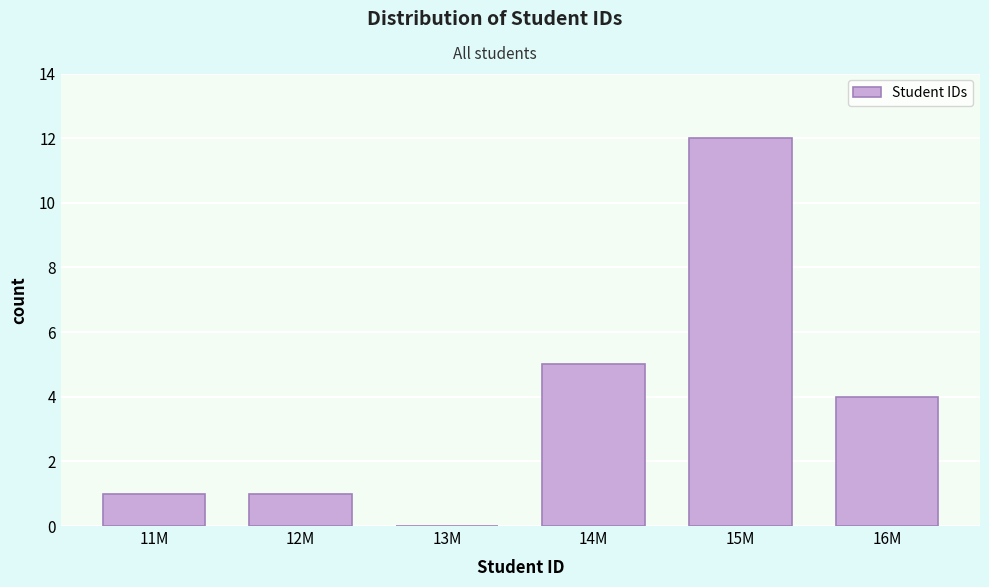

Reading left to right, transcribe all the data shown in this chart.

11M=1	12M=1	13M=0	14M=5	15M=12	16M=4